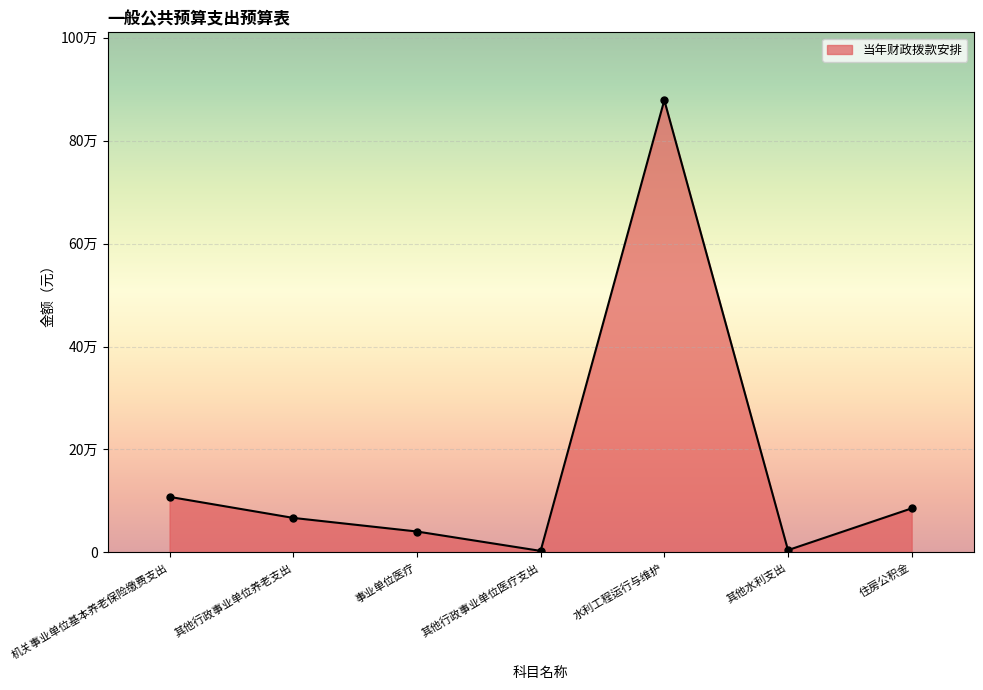

Rank the categories by value from lowest to highest.

其他行政事业单位医疗支出, 其他水利支出, 事业单位医疗, 其他行政事业单位养老支出, 住房公积金, 机关事业单位基本养老保险缴费支出, 水利工程运行与维护